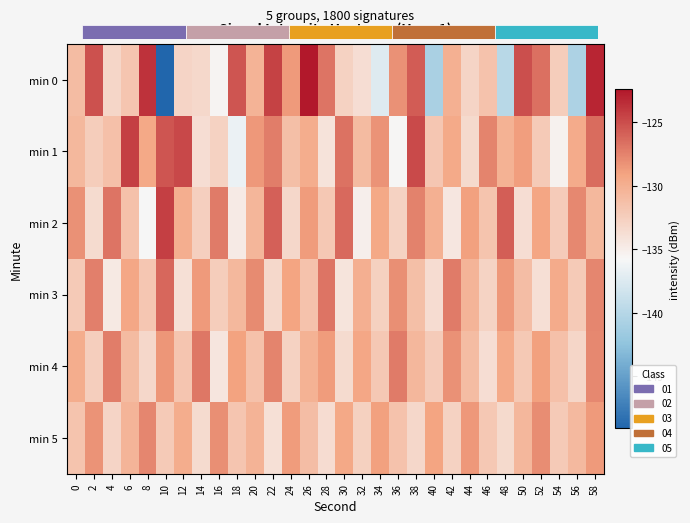

What is the highest value of the min 0 series?

-122.4